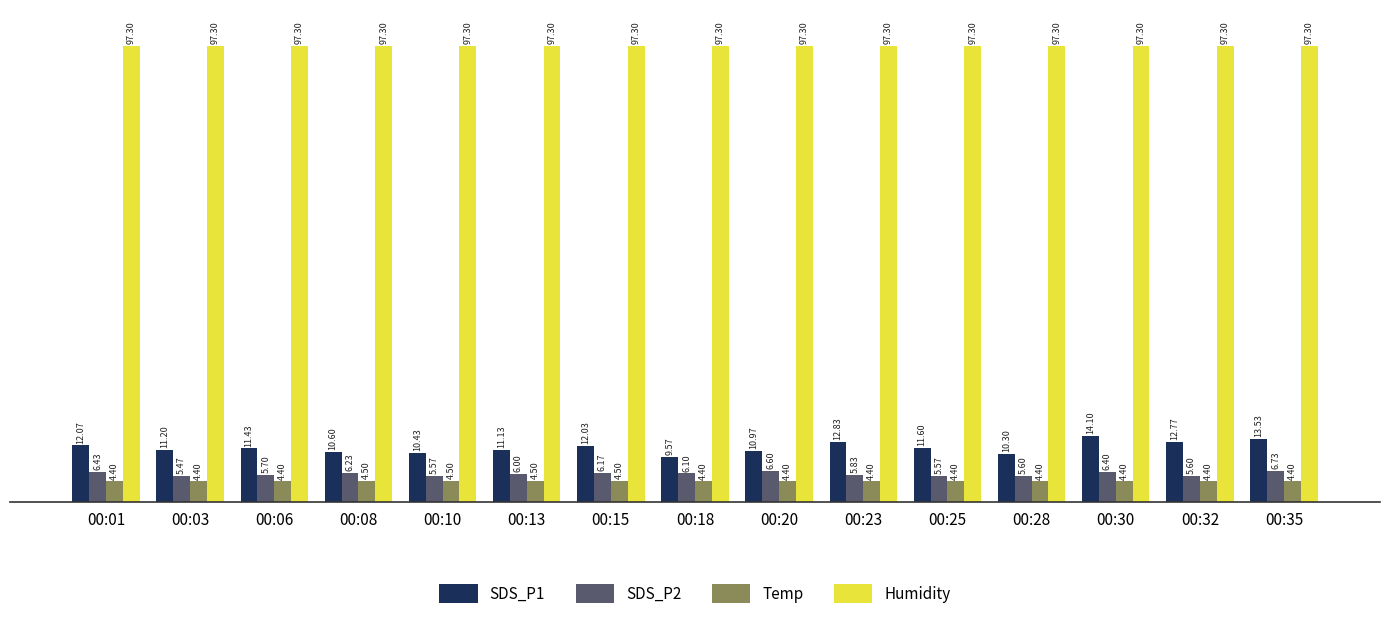

Which series has the largest total across all categories?

Humidity